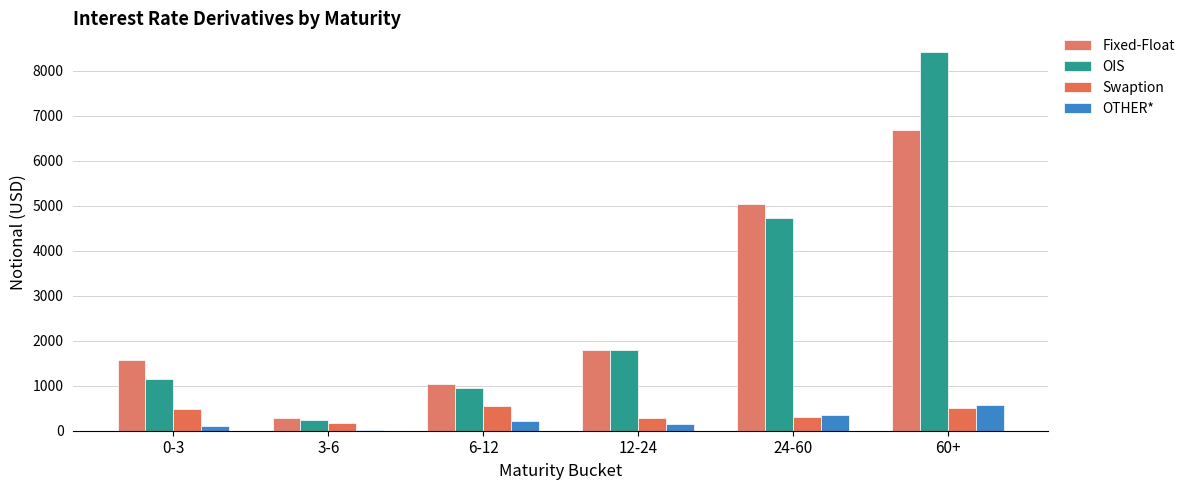

Is the value of OTHER* at 0-3 greater than the value of OIS at 12-24?

No